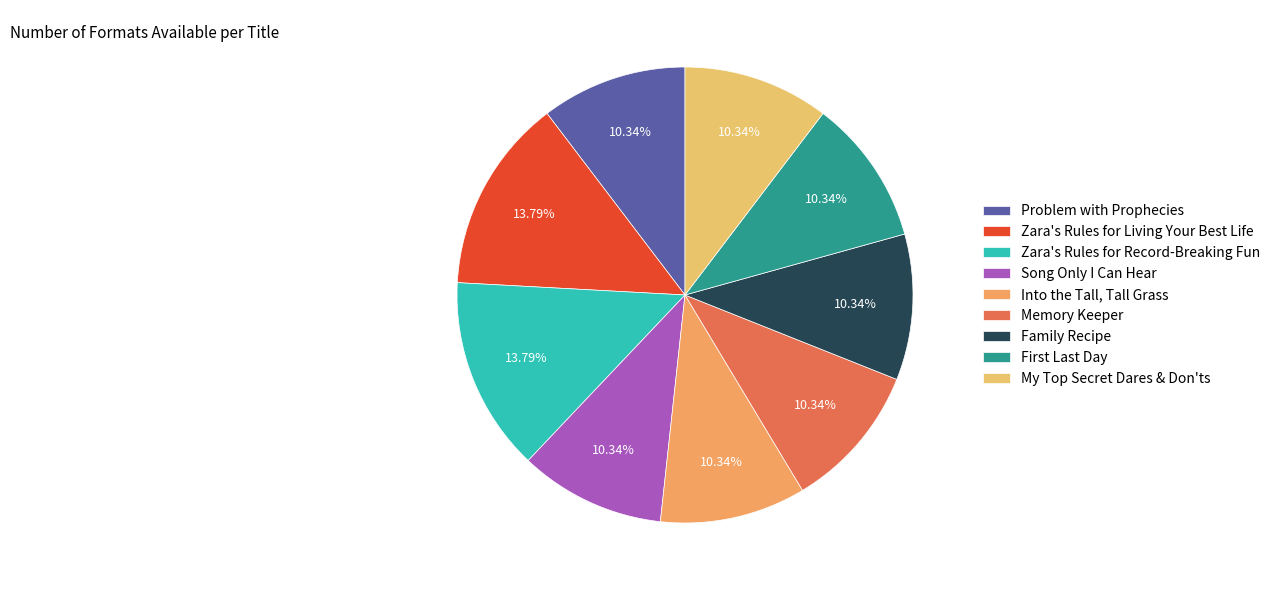

Rank the categories by value from highest to lowest.

Zara's Rules for Living Your Best Life, Zara's Rules for Record-Breaking Fun, Problem with Prophecies, Song Only I Can Hear, Into the Tall, Tall Grass, Memory Keeper, Family Recipe, First Last Day, My Top Secret Dares & Don'ts